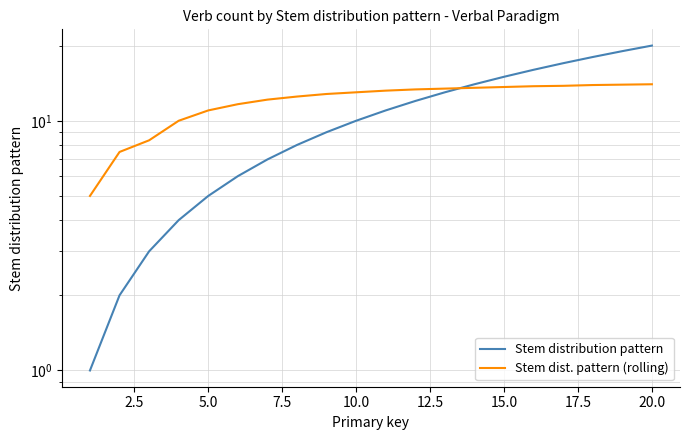

True or false: Stem distribution pattern has more than 0 interior local peaks.

False